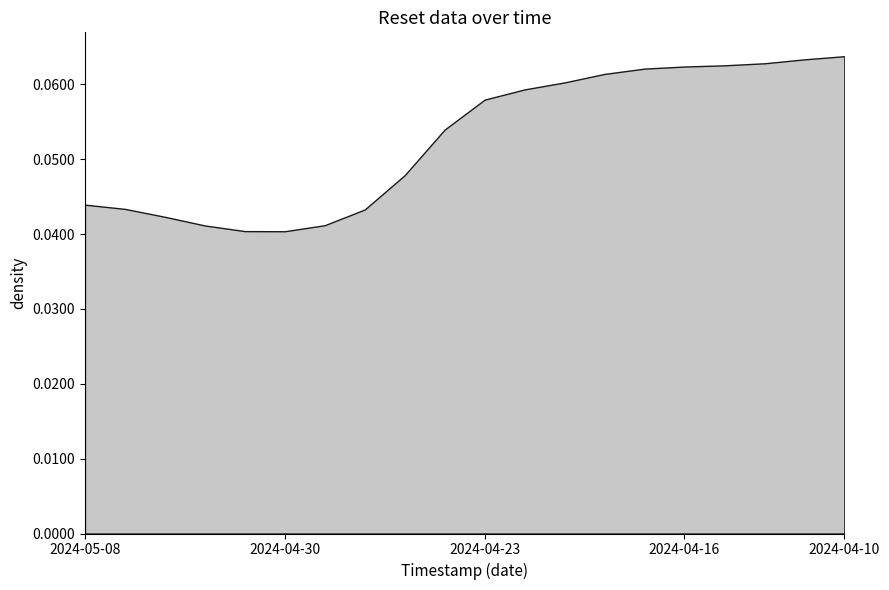

The chart shows a value of 0.0 at 2024-04-10. True or false?

False